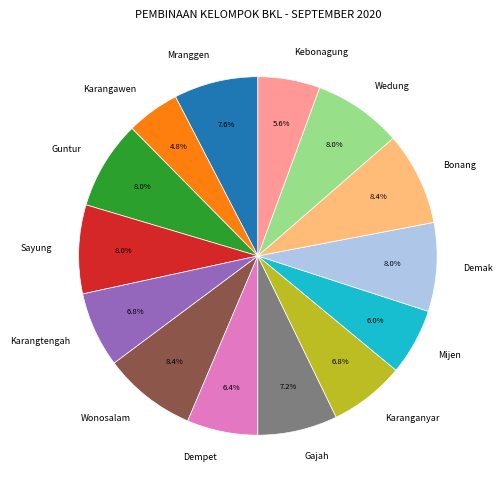

What is the smallest slice in the pie chart?

Karangawen